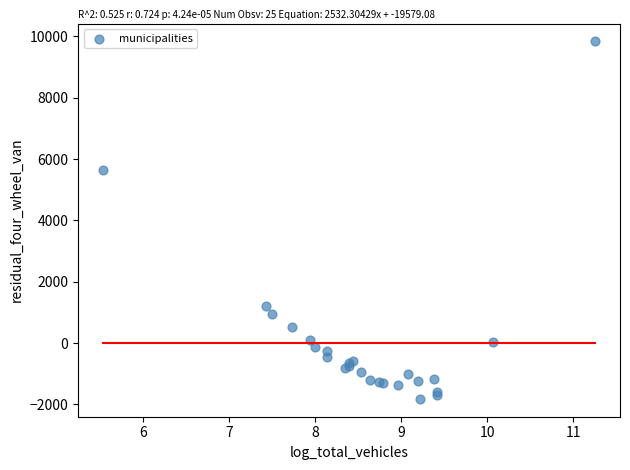

What Y value in the scatter plot is closest to 4007?

5635.9